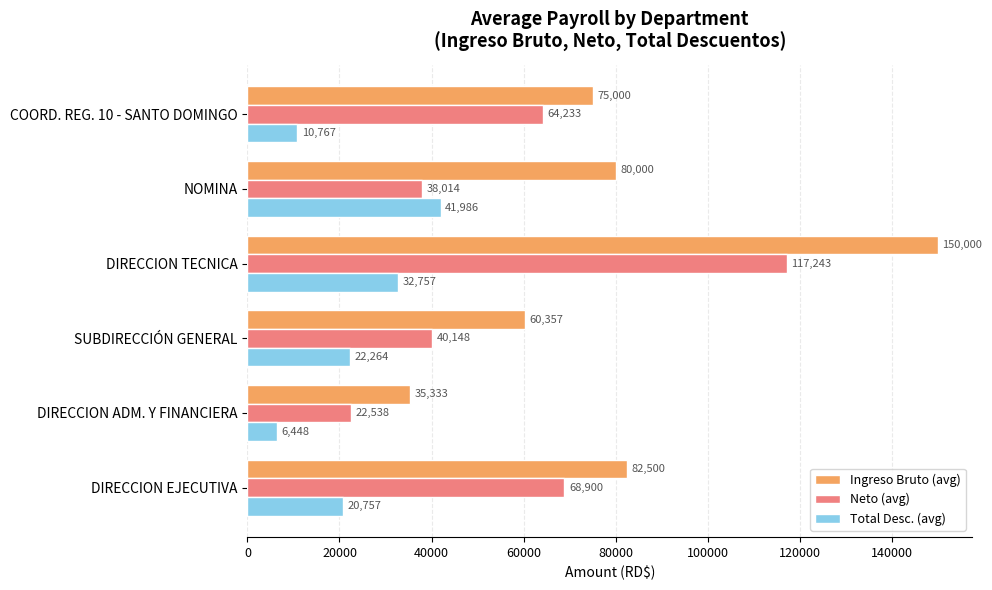

What is the approximate value of Ingreso Bruto (avg) at SUBDIRECCIÓN GENERAL?

60357.1